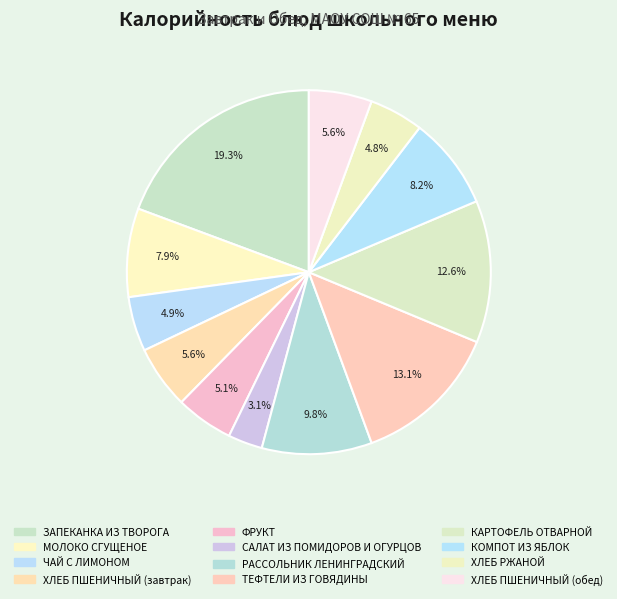

The ЧАЙ С ЛИМОНОМ slice represents 5% of the pie. True or false?

True